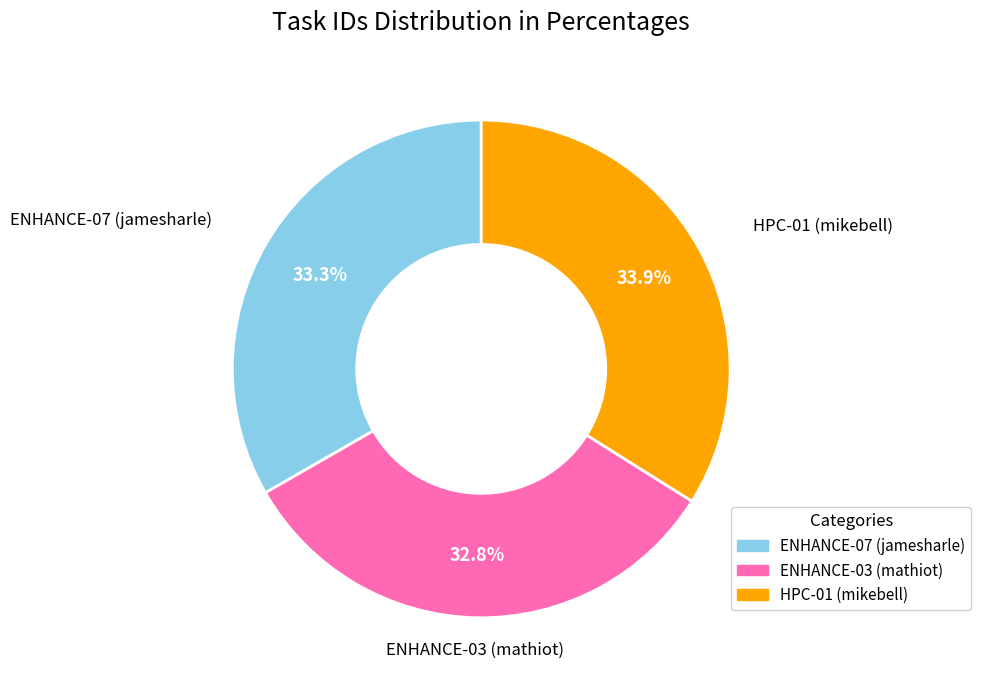

What is the largest slice in the pie chart?

HPC-01 (mikebell)